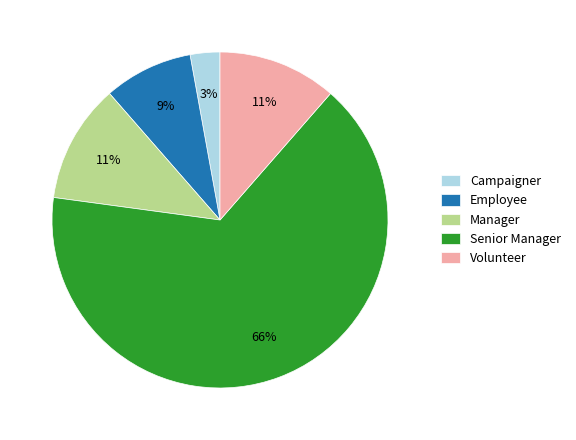

What is the ratio of the value at Volunteer to the value at Manager?

1.0